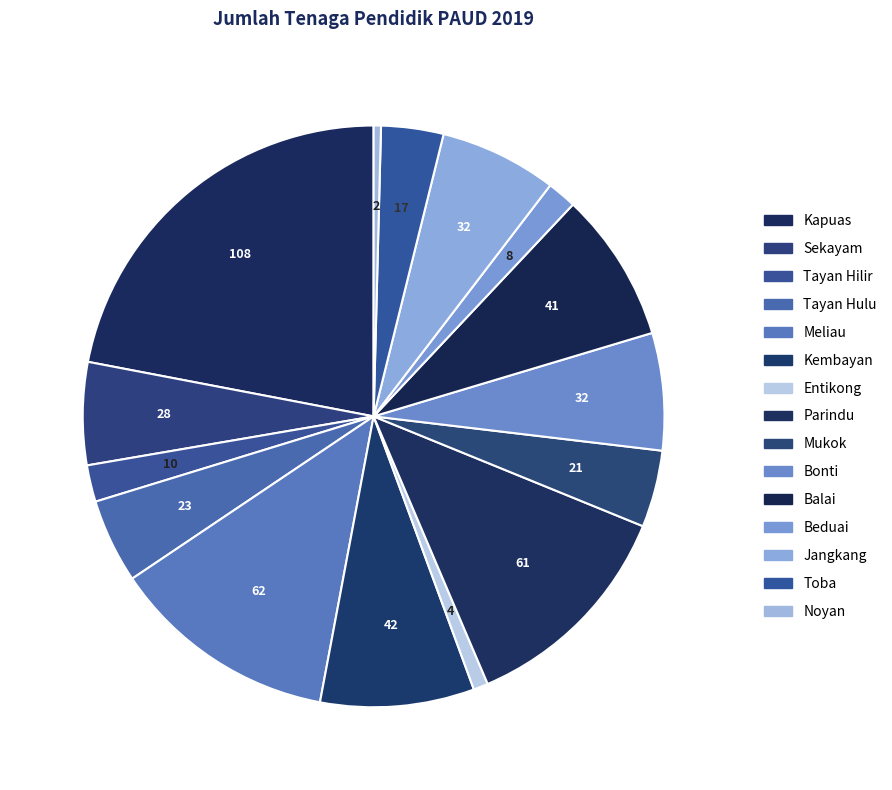

Is it true that Sekayam is 6% of the pie?

True